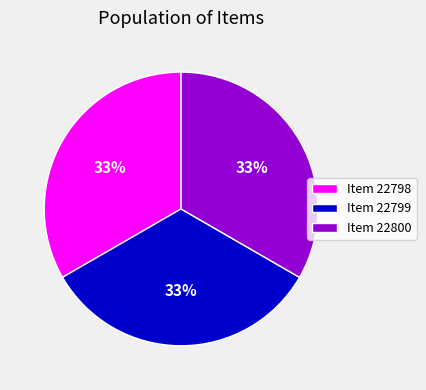

How many slices are in this pie chart?

3